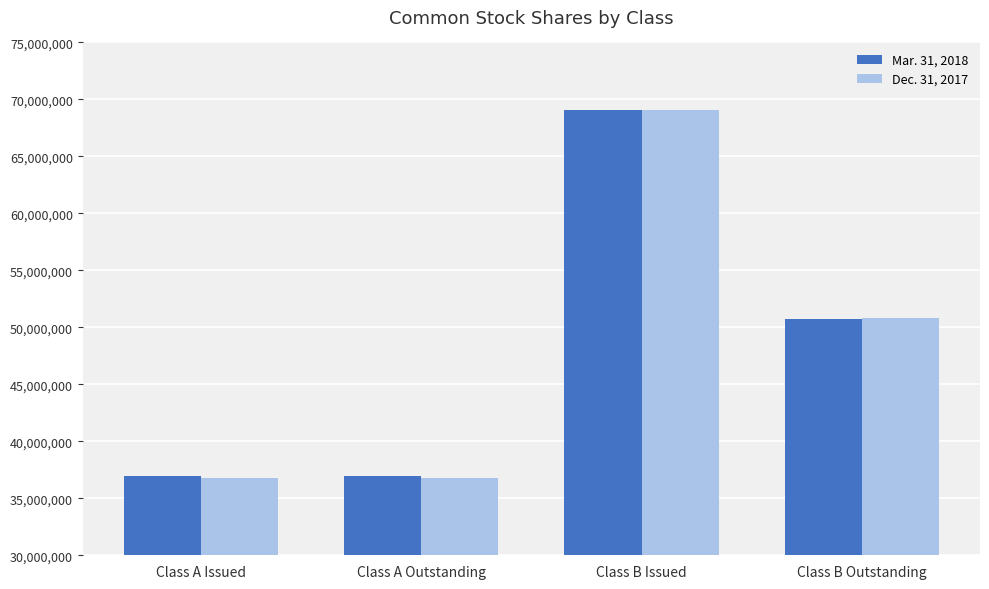

At which label does Dec. 31, 2017 first exceed 50836629?

Class B Issued